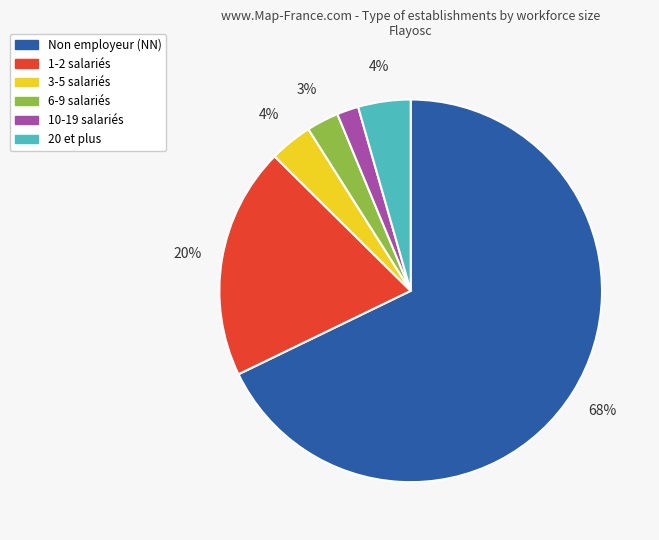

Is there a majority slice in this chart?

Yes